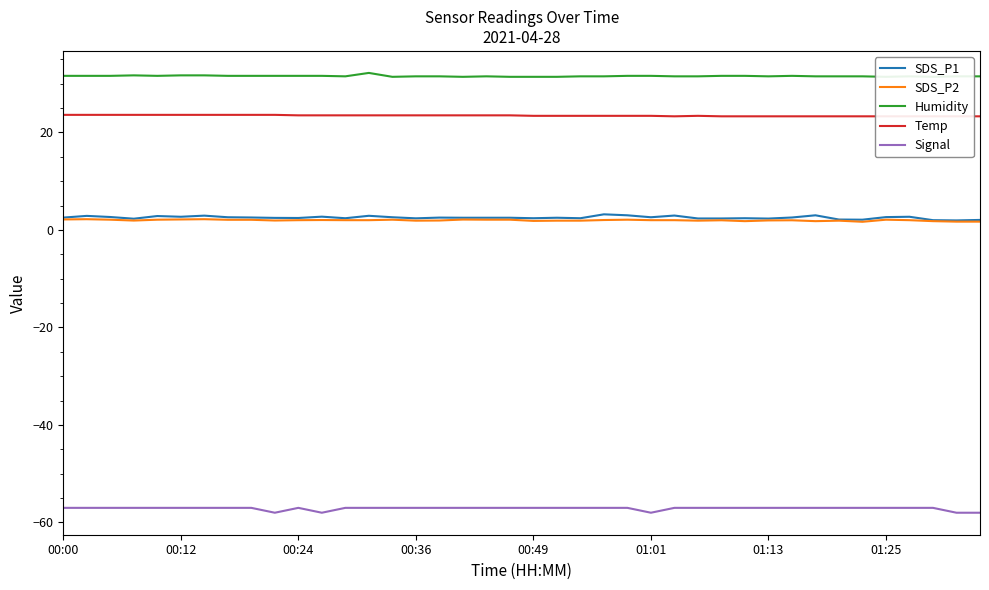

How many series are shown in this chart?

5